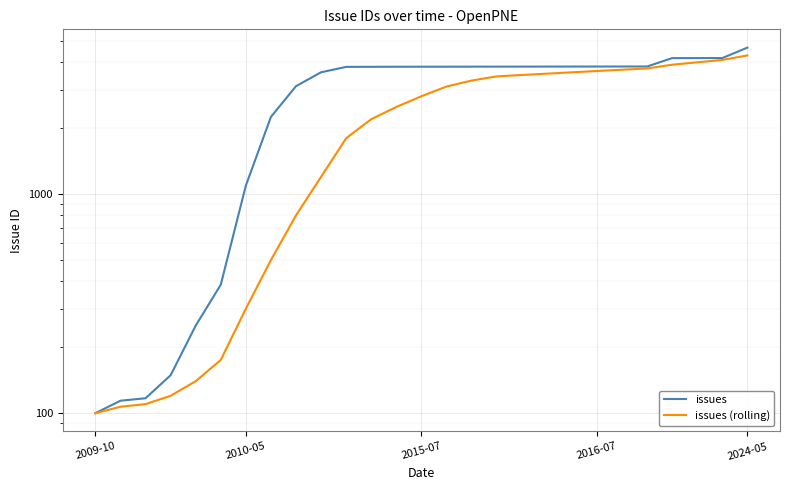

True or false: issues (rolling) has more than 2 interior local peaks.

False